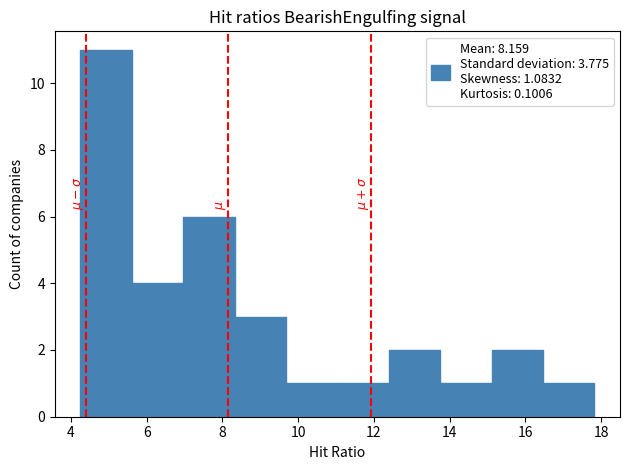

What is the height of the bar covering 13.8 to 15.2 on the x-axis? Neither the bar edges nor the heights are printed on the chart, so give them approximately, as read against the axes.

1